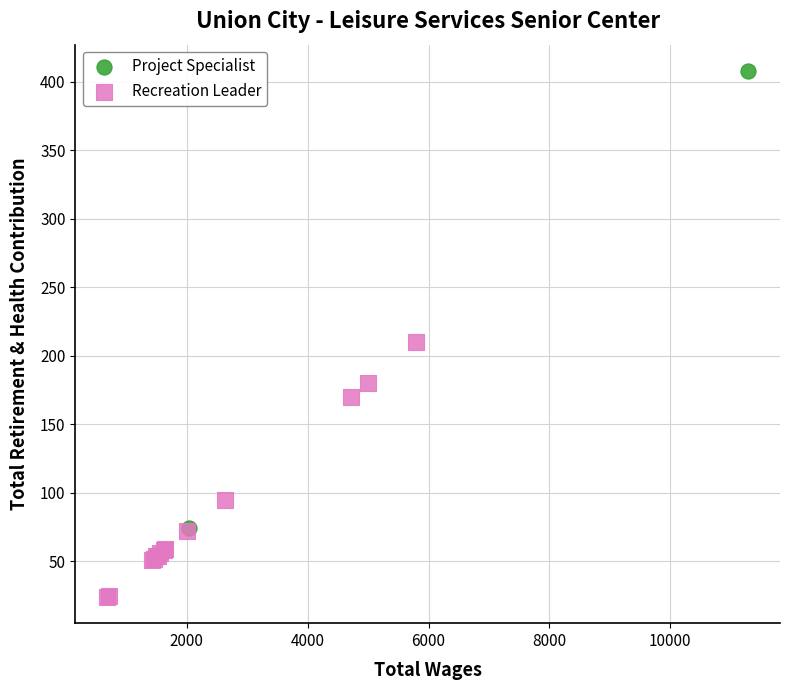

What are all the series names shown in the legend?

Project Specialist, Recreation Leader